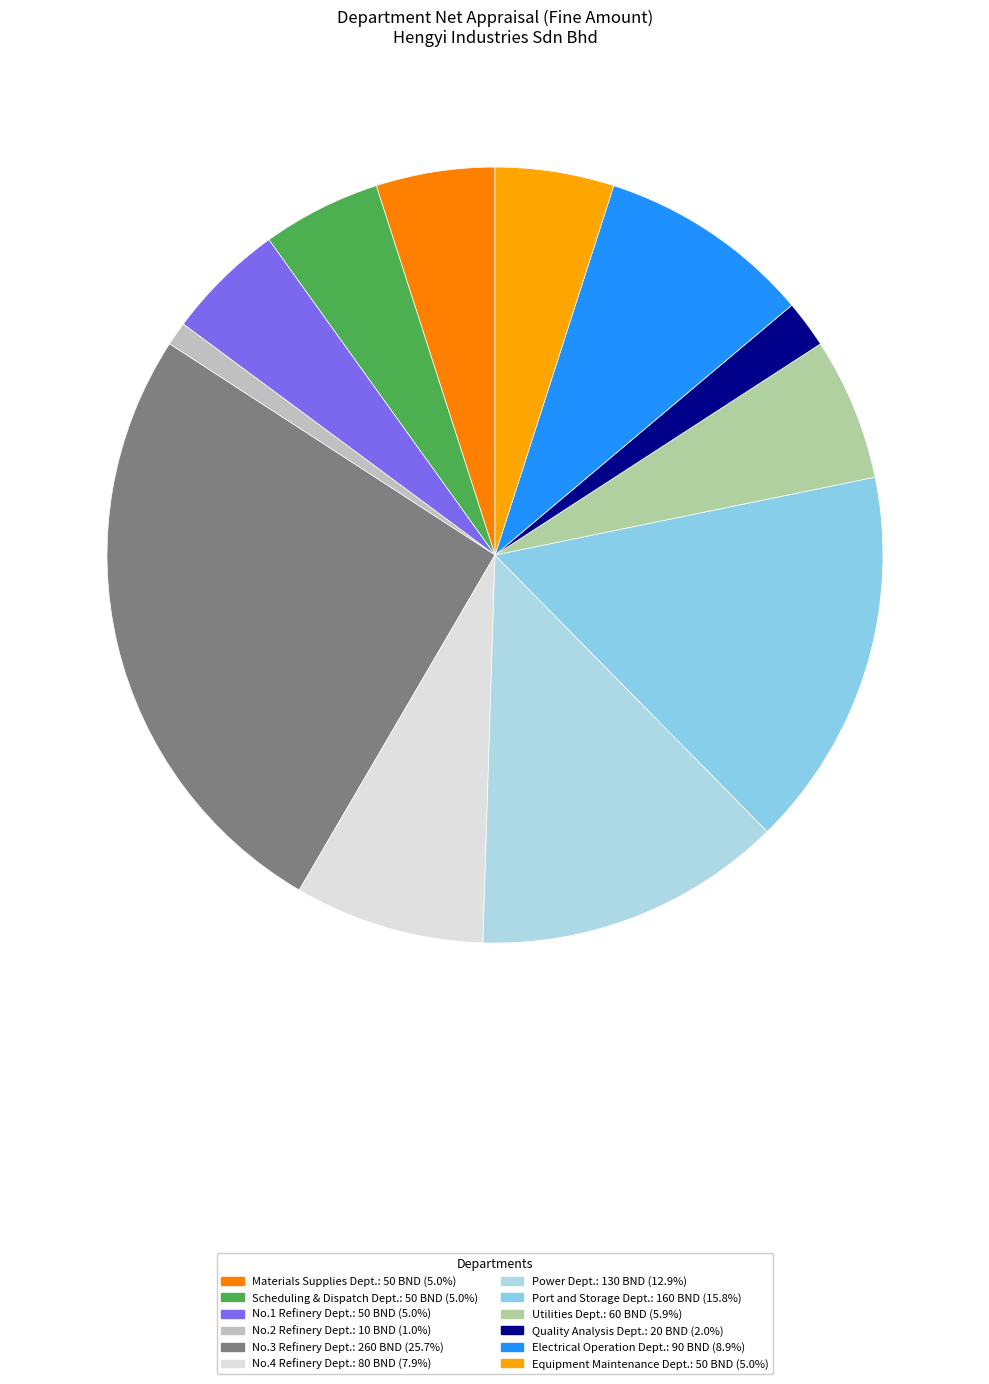

Count the number of slices in the pie.

12